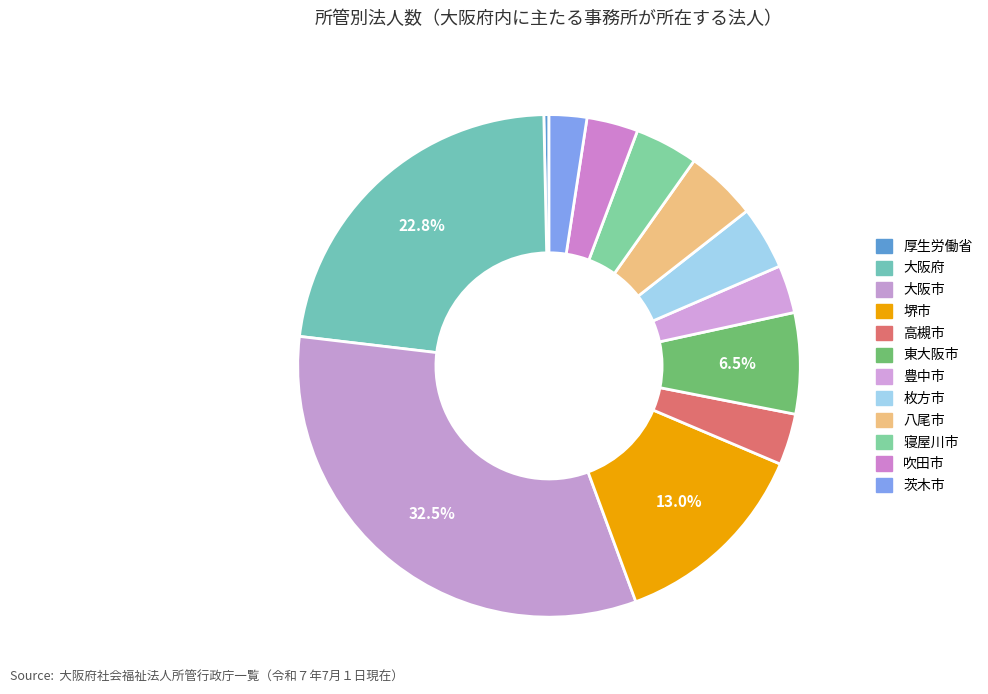

Which category has the smallest portion of the pie?

厚生労働省